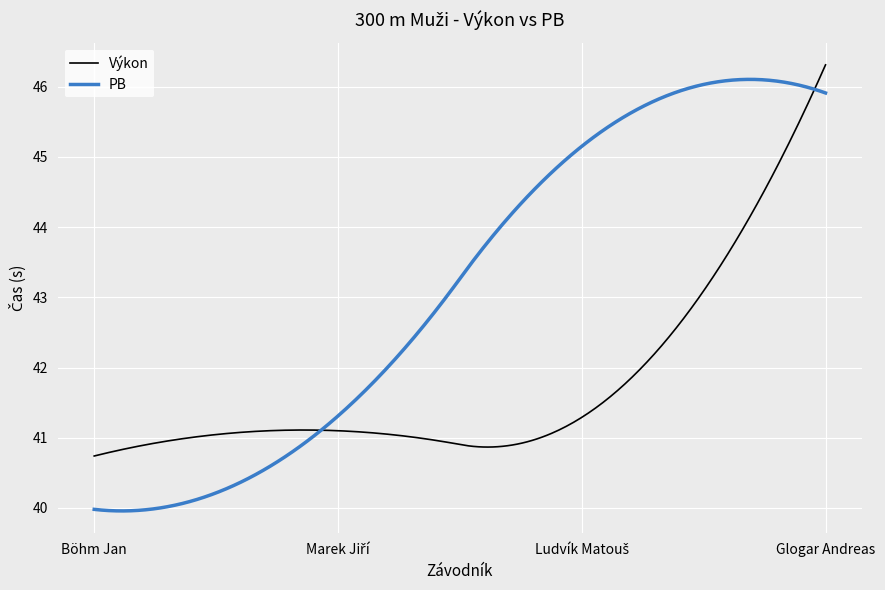

How many distinct data groups are displayed?

2